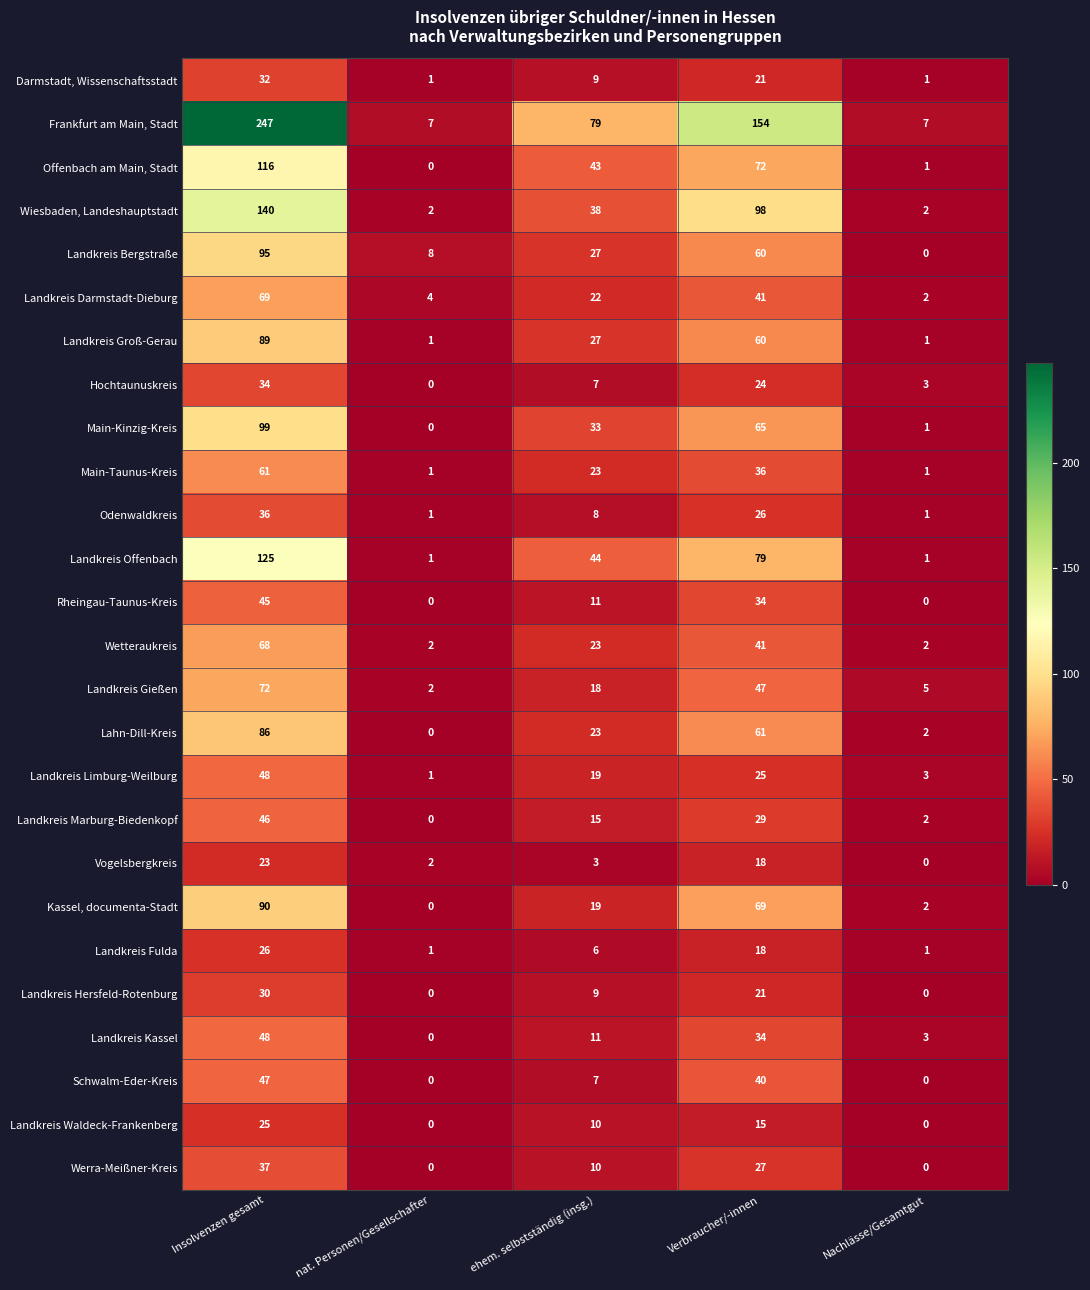

Count the Landkreis Waldeck-Frankenberg values in the range 0 to 15.

4